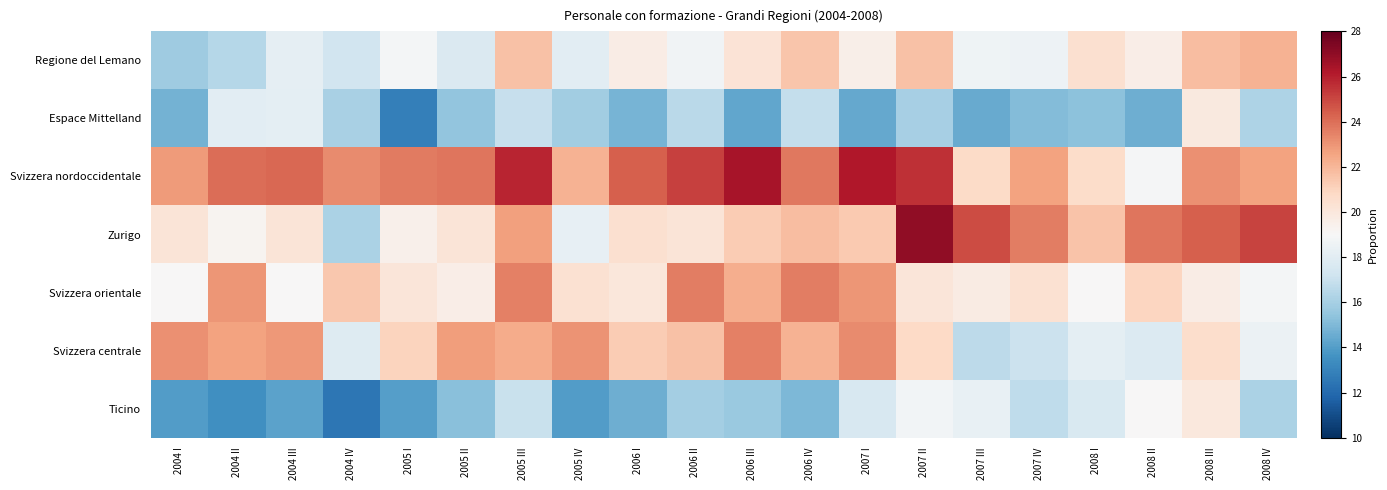

Which series has the largest total across all categories?

Svizzera nordoccidentale